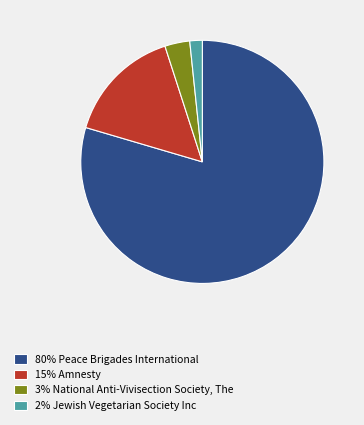

Count the number of slices in the pie.

4